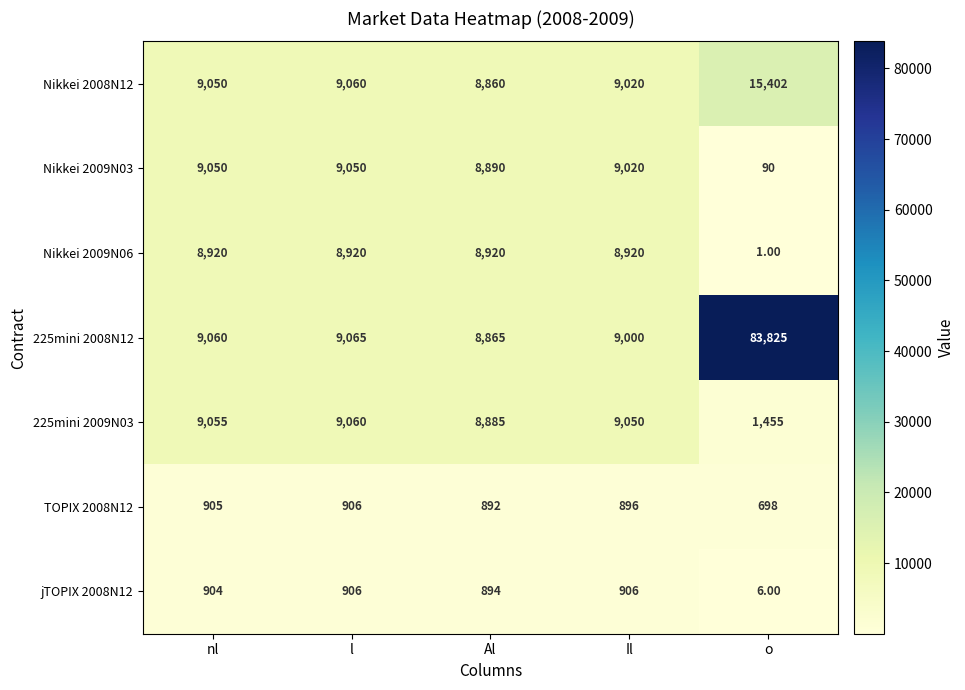

Which series has the largest range (max minus min)?

225mini 2008N12